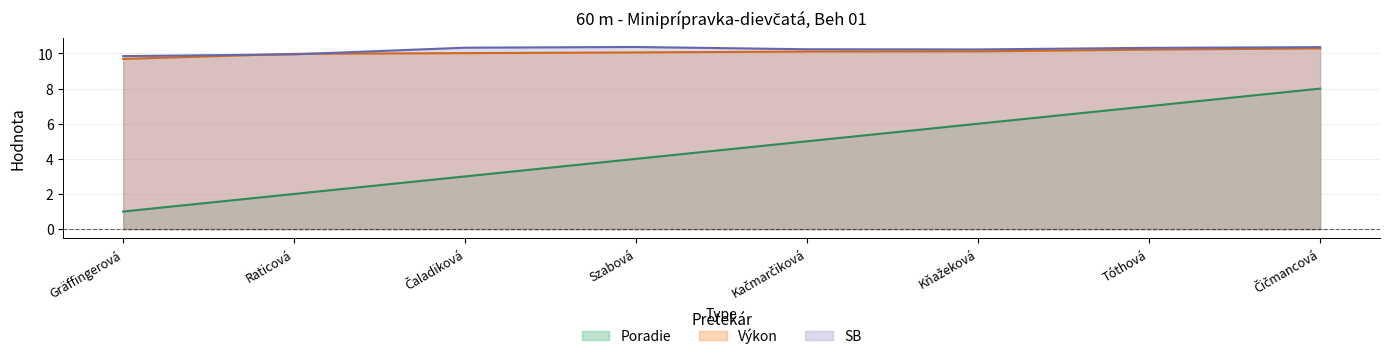

The value of SB at Raticová is 6.2. True or false?

False